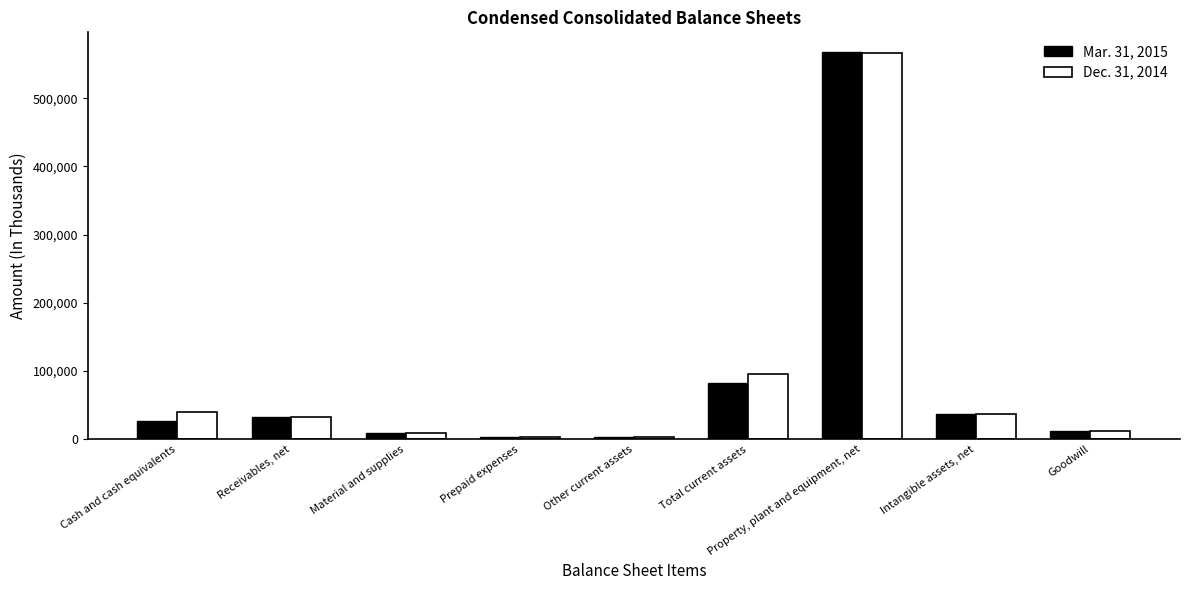

What are all the series names shown in the legend?

Mar. 31, 2015, Dec. 31, 2014